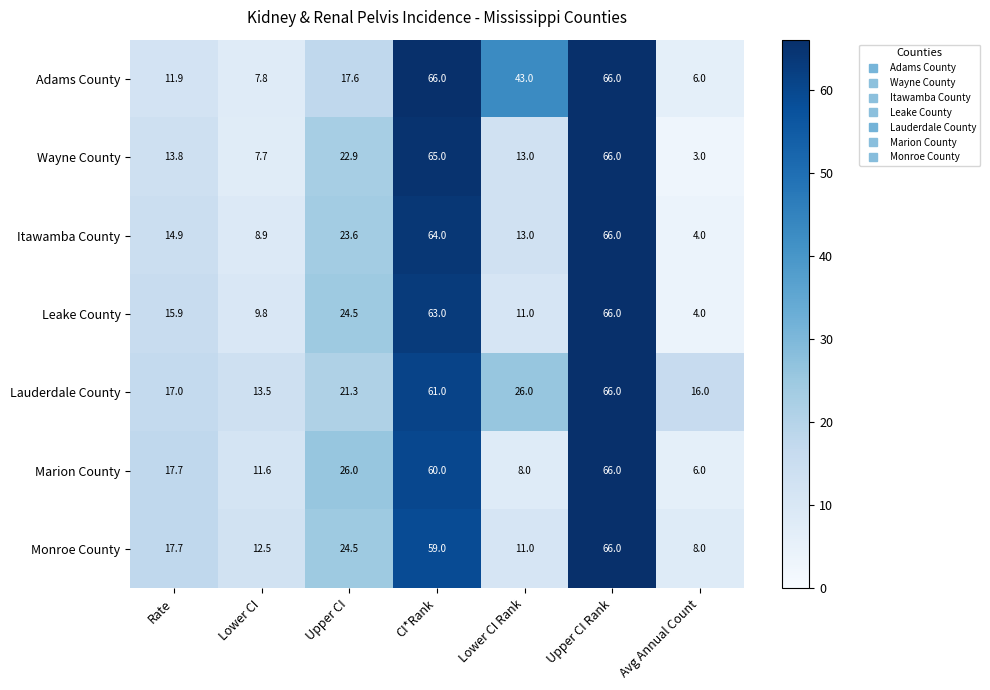

What is the difference between the highest and lowest values at Lower CI Rank?

35.0